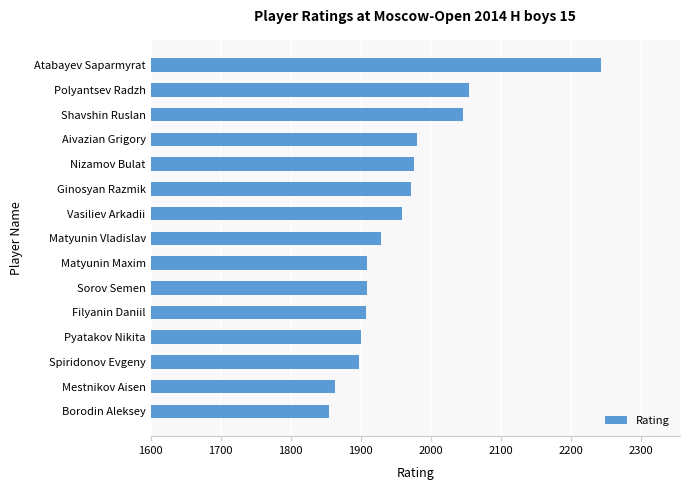

How many bars are there in total?

15